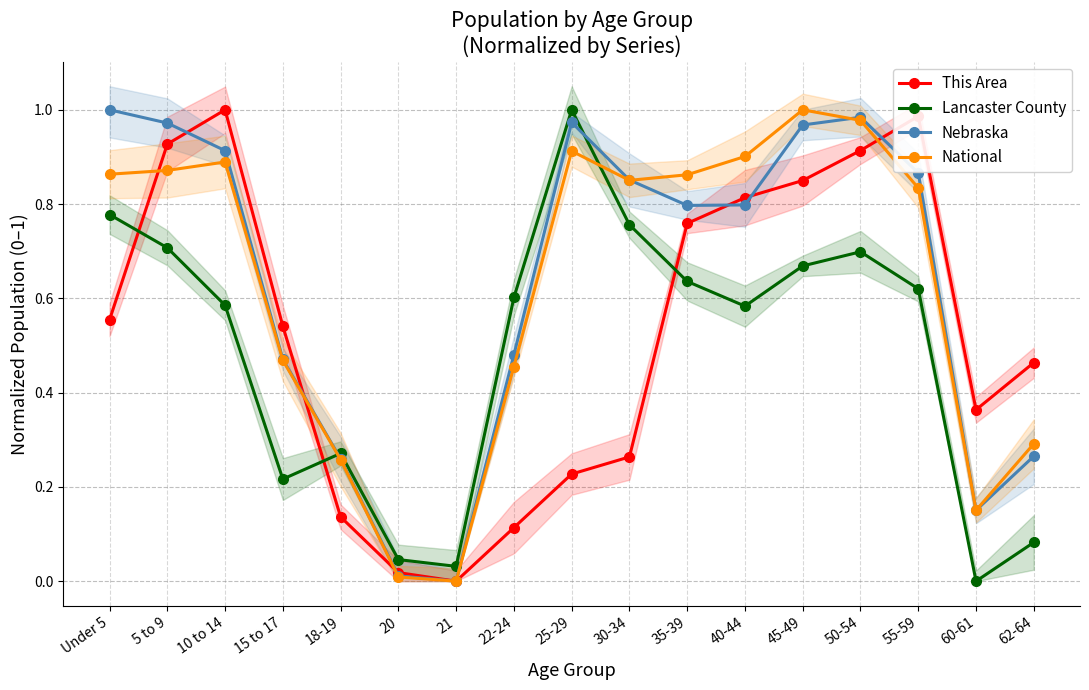

Which category has the lowest value in the Nebraska series?

21